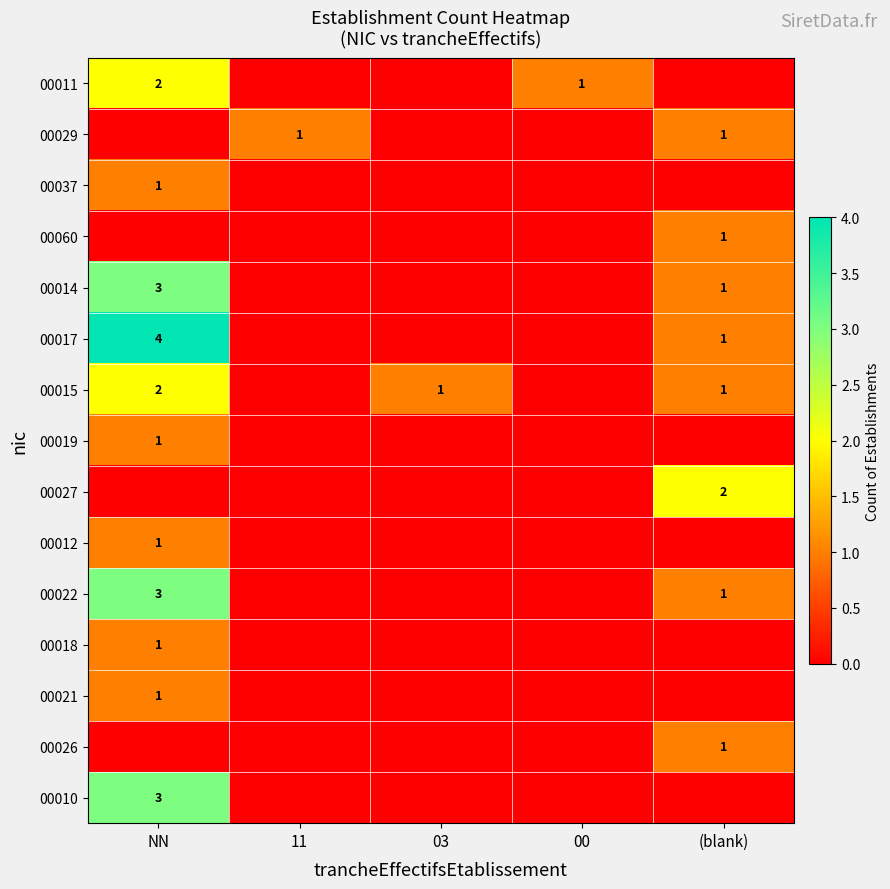

Is it true that 00017 equals 4 at NN?

True